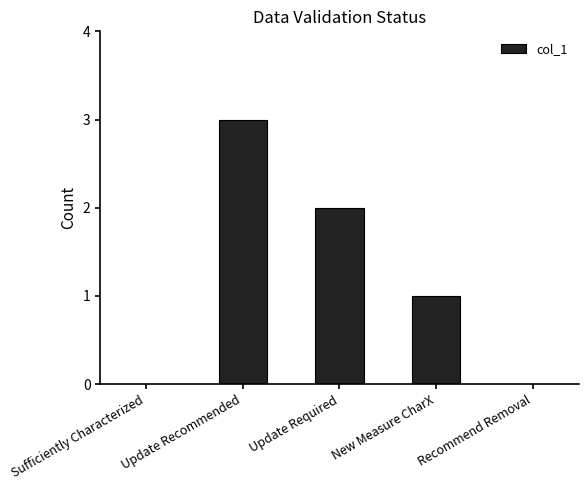

What is the average value?

1